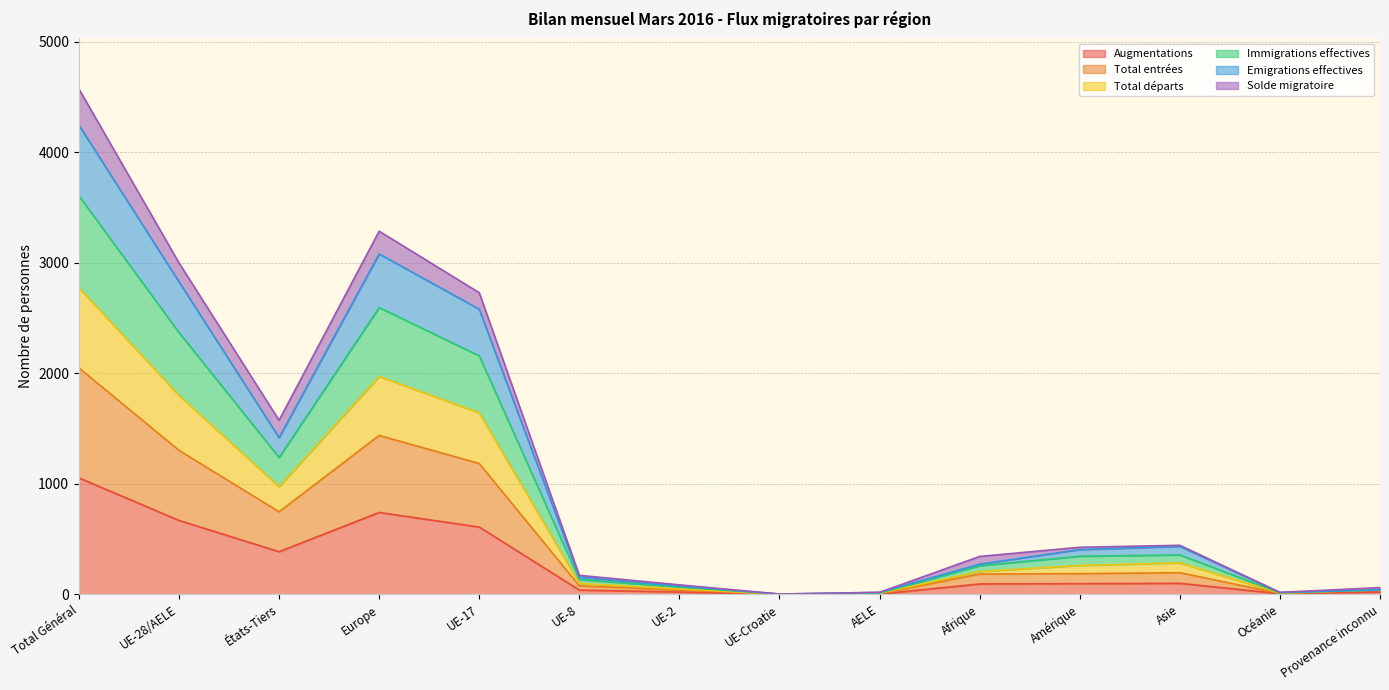

The Augmentations series shows 564 at États-Tiers. True or false?

False